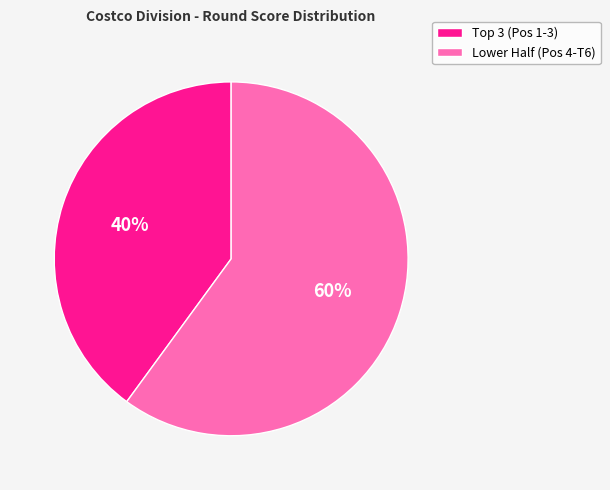

Which slice is the largest?

Lower Half (Pos 4-T6)